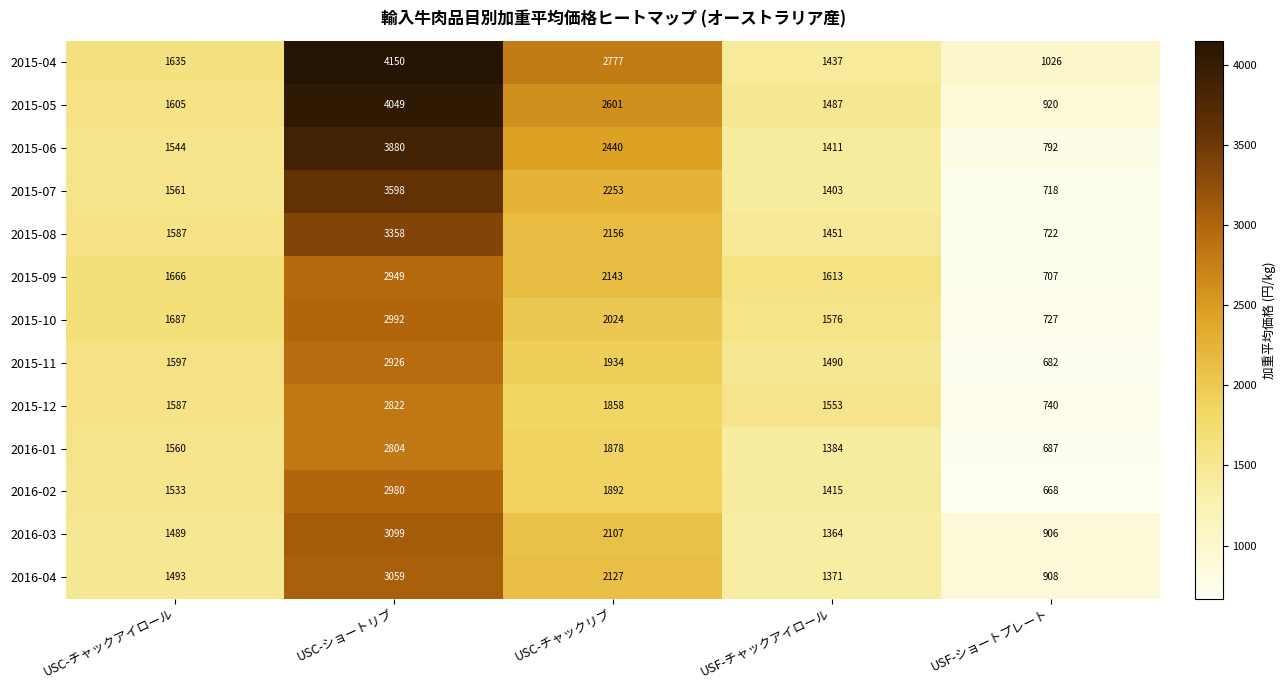

Which series has the widest spread of values?

2015-05